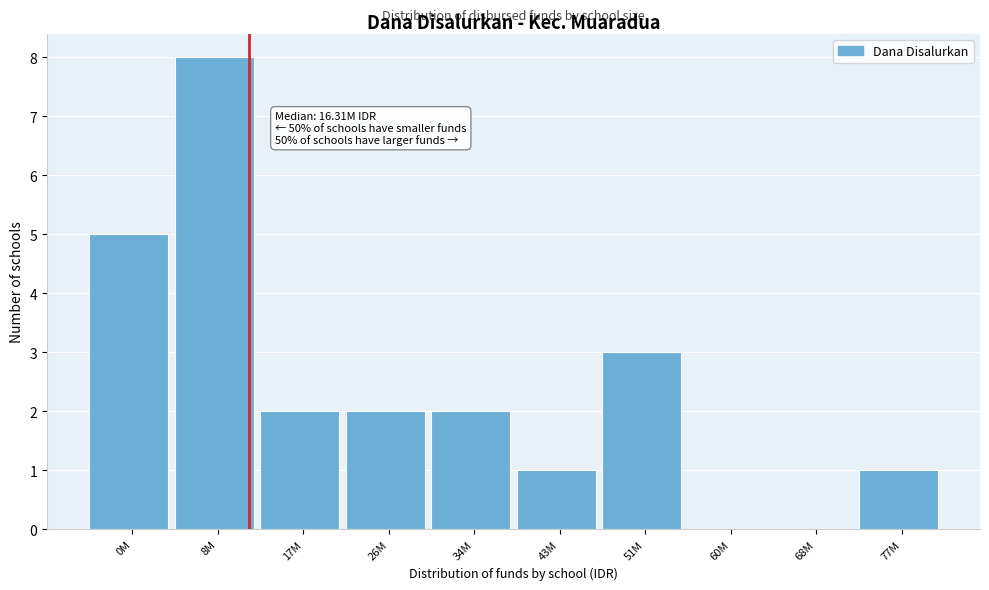

Reading left to right, extract all data points from this chart.

0M=5	8M=8	17M=2	26M=2	34M=2	43M=1	51M=3	60M=0	68M=0	77M=1